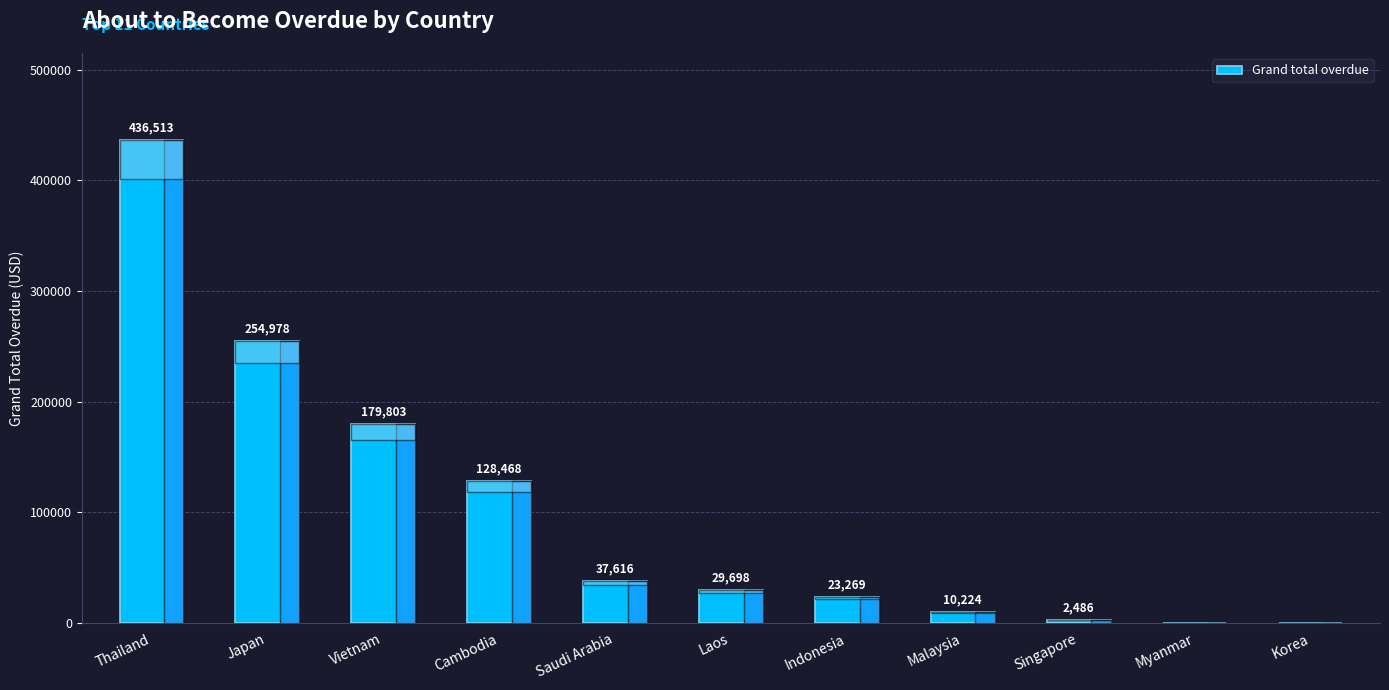

Where does the data first go above 29698?

Thailand